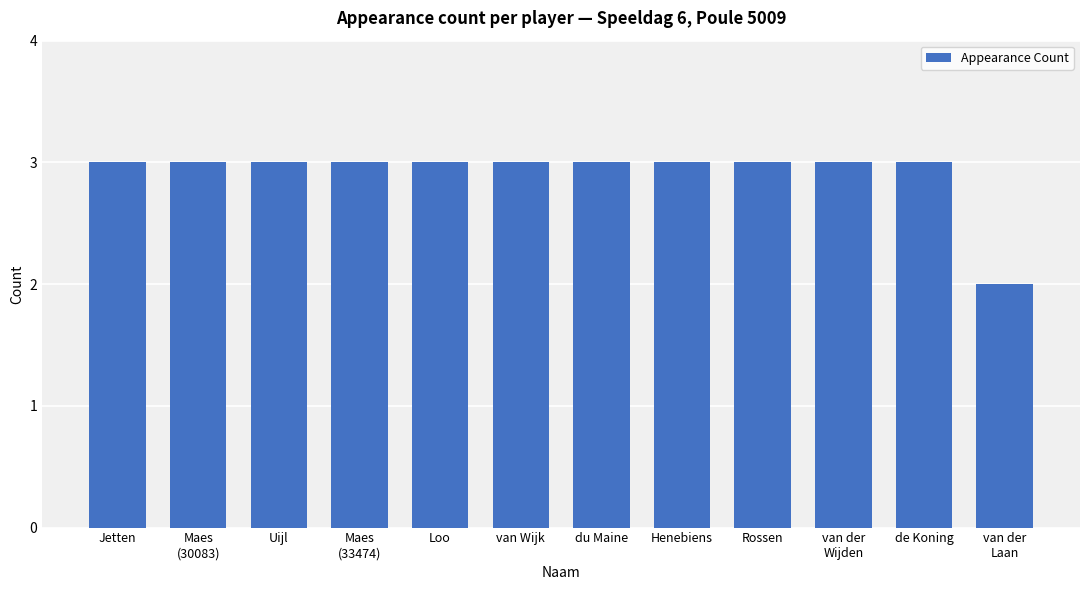

Is it true that the value at Maes
(33474) is 3?

True